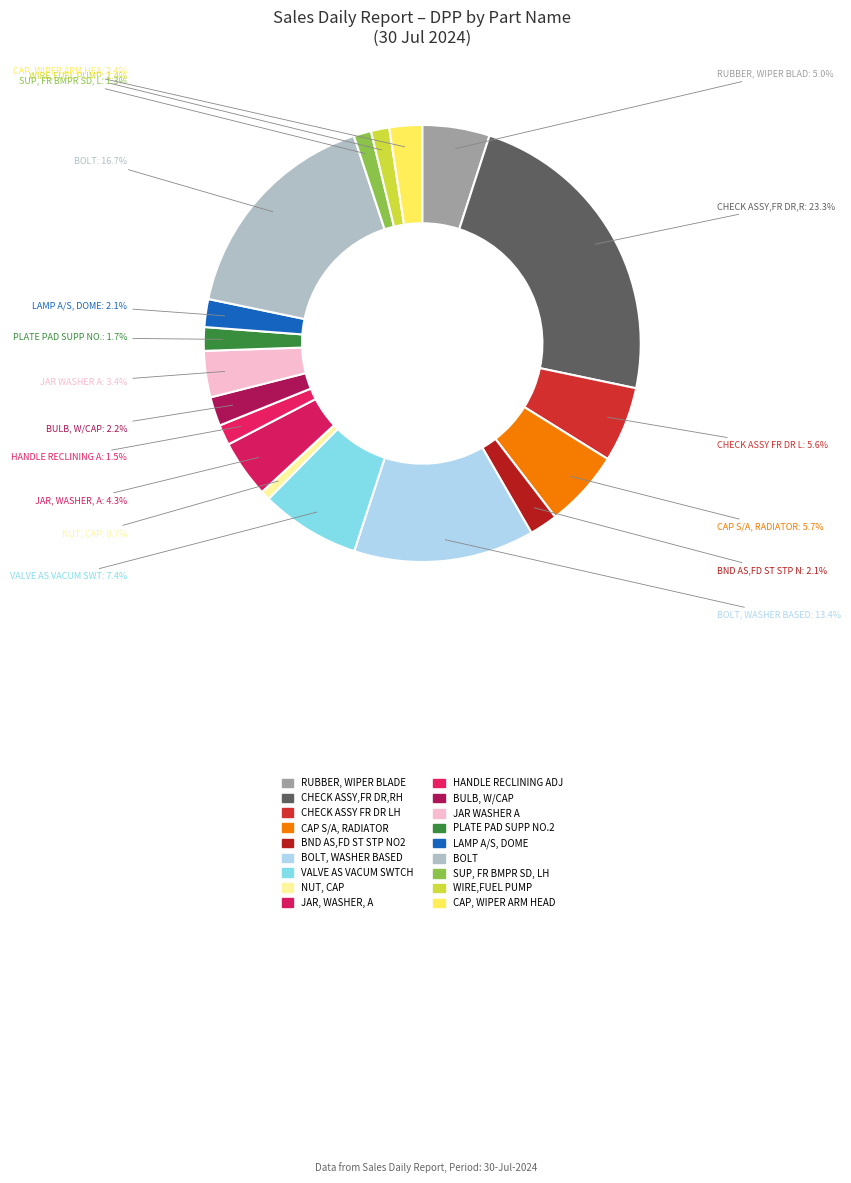

Which slice is the smallest?

NUT, CAP